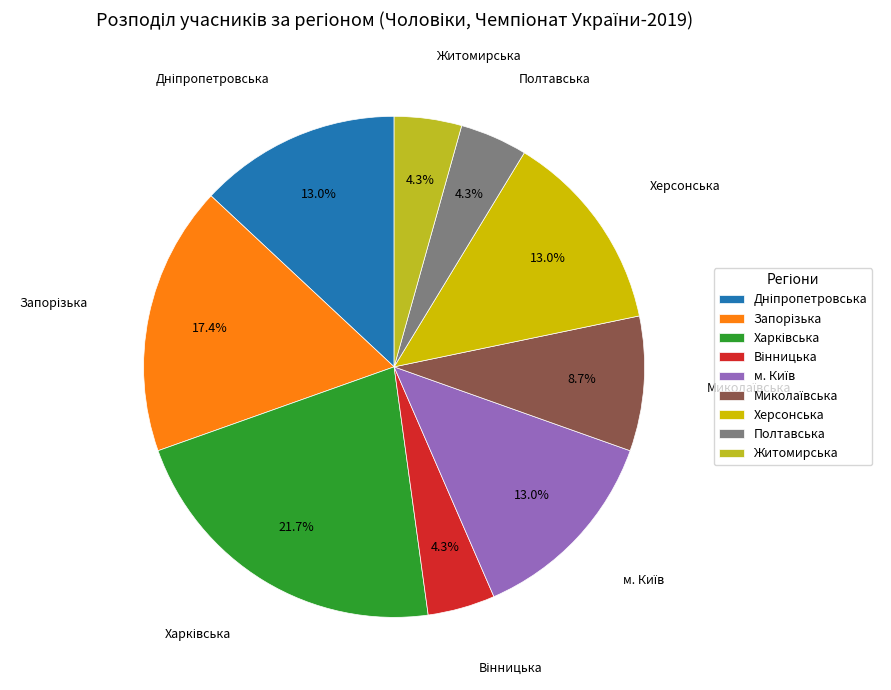

Count the number of slices in the pie.

9